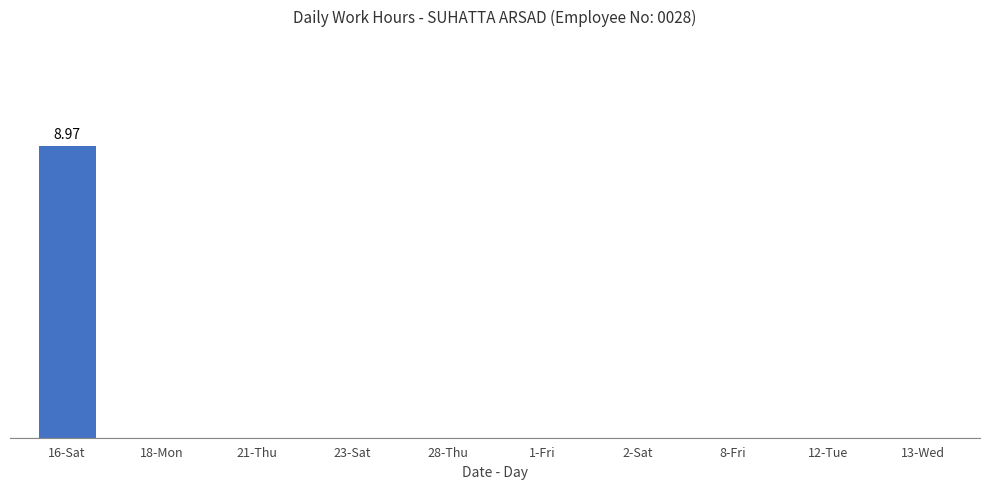

List the labels in order of value, largest first.

16-Sat, 18-Mon, 21-Thu, 23-Sat, 28-Thu, 1-Fri, 2-Sat, 8-Fri, 12-Tue, 13-Wed